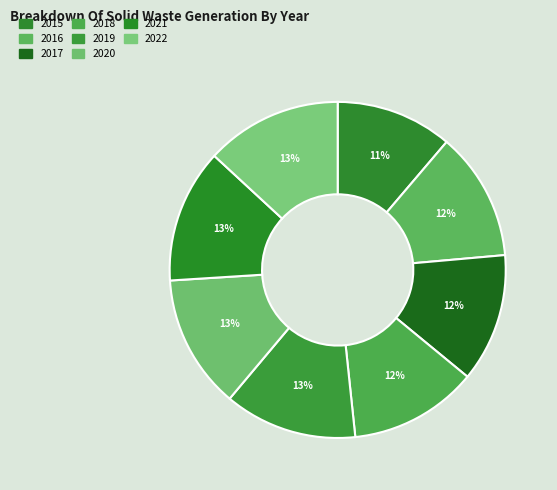

How many segments does this pie chart have?

8